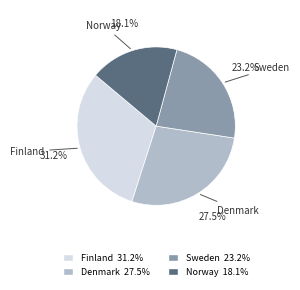

Do Norway and Sweden together represent more than half of the pie?

No